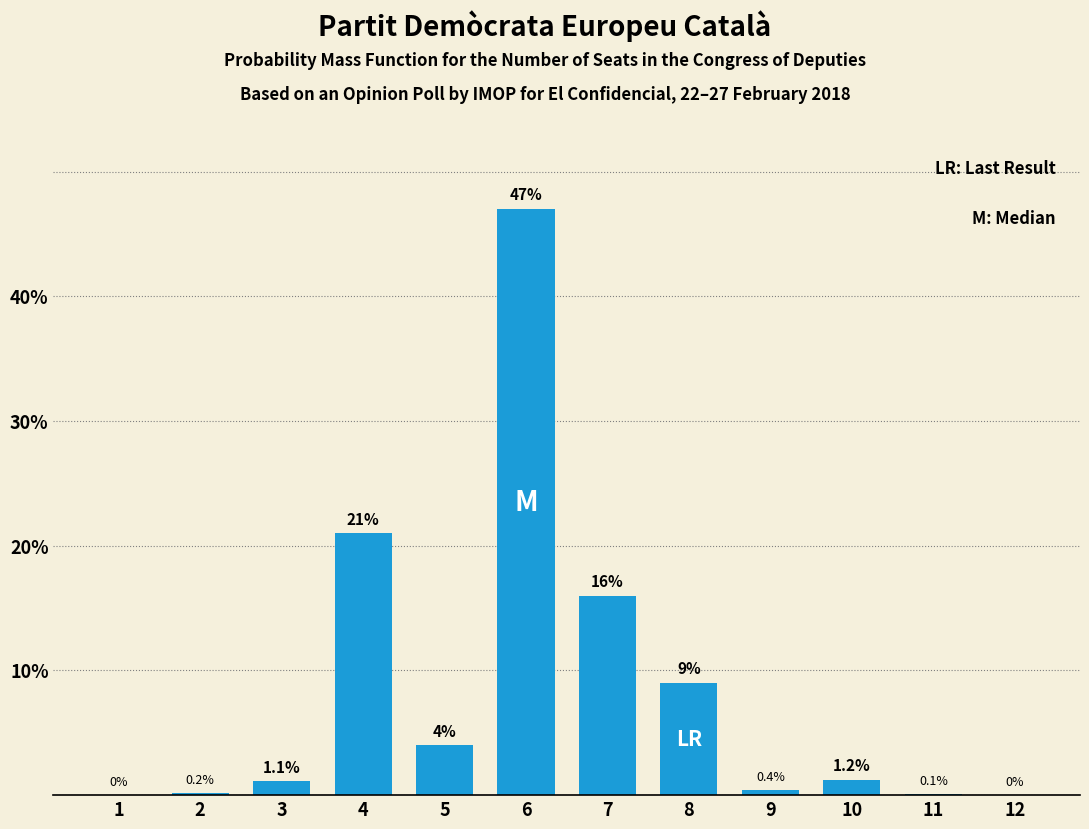

Reading left to right, list all the values displayed in this chart.

1=0.0	2=0.2	3=1.1	4=21.0	5=4.0	6=47.0	7=16.0	8=9.0	9=0.4	10=1.2	11=0.1	12=0.0